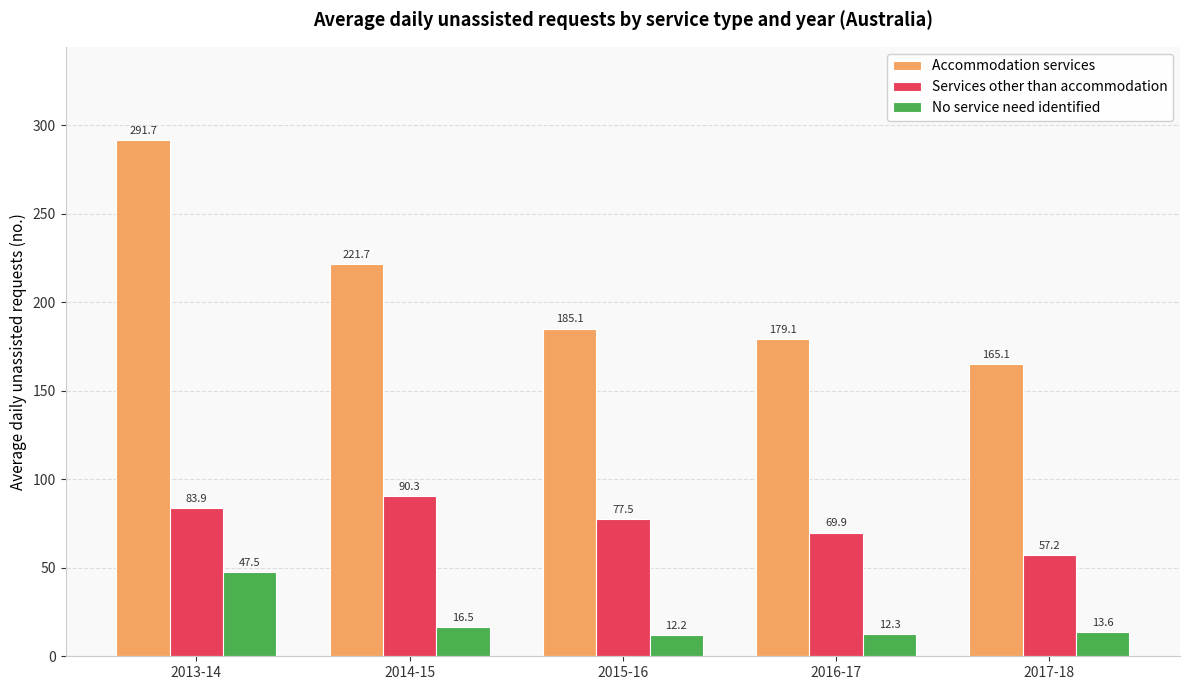

The value of Accommodation services at 2017-18 is 68.8. True or false?

False